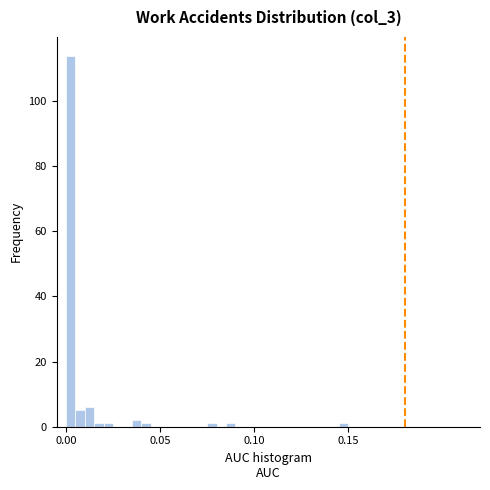

Around what value on the x-axis is the tallest bar? Give the approximate position of its centre, as read against the axis.

0.005